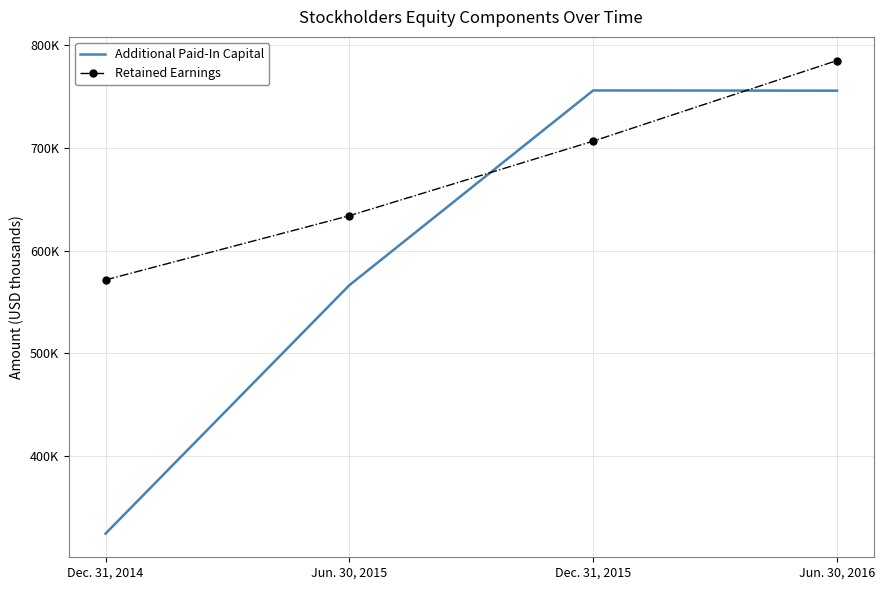

What are all the series names shown in the legend?

Additional Paid-In Capital, Retained Earnings